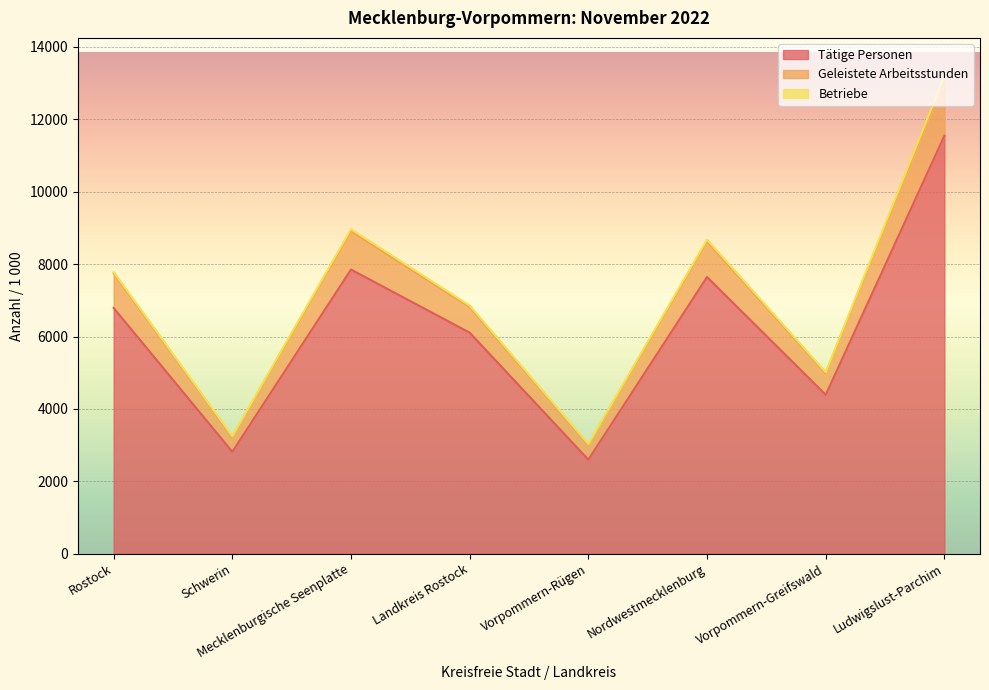

What is the difference between the Geleistete Arbeitsstunden values at Ludwigslust-Parchim and Nordwestmecklenburg?

4495